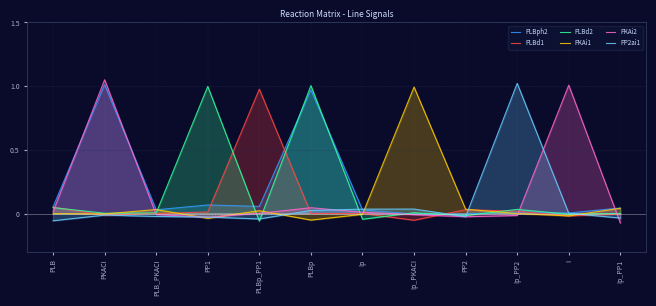

True or false: PKAi1 has more than 1 points higher than both neighbors.

True